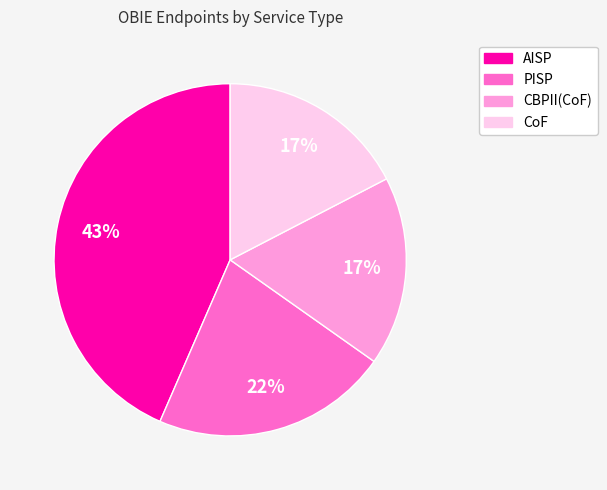

Which has a higher value, PISP or AISP?

AISP